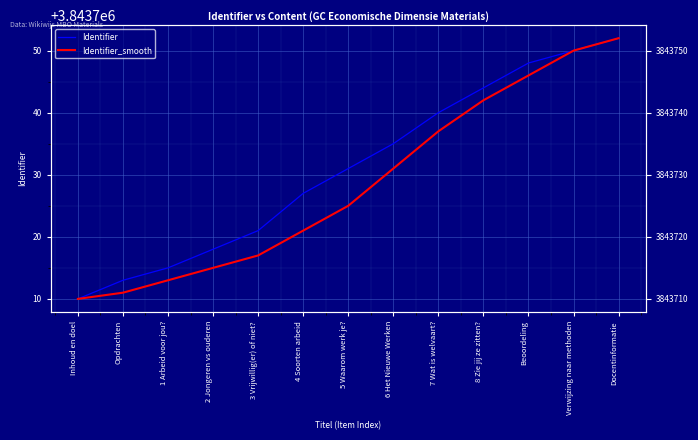

Reading left to right, list all the values displayed in this chart.

Identifier: Inhoud en doel=3843710	Opdrachten=3843713	1 Arbeid voor jou?=3843715	2 Jongeren vs ouderen=3843718	3 Vrijwillig(er) of niet?=3843721	4 Soorten arbeid=3843727	5 Waarom werk je?=3843731	6 Het Nieuwe Werken=3843735	7 Wat is welvaart?=3843740	8 Zie jij ze zitten?=3843744	Beoordeling=3843748	Verwijzing naar methoden=3843750	Docentinformatie=3843752
Identifier_smooth: Inhoud en doel=3843710	Opdrachten=3843711	1 Arbeid voor jou?=3843713	2 Jongeren vs ouderen=3843715	3 Vrijwillig(er) of niet?=3843717	4 Soorten arbeid=3843721	5 Waarom werk je?=3843725	6 Het Nieuwe Werken=3843731	7 Wat is welvaart?=3843737	8 Zie jij ze zitten?=3843742	Beoordeling=3843746	Verwijzing naar methoden=3843750	Docentinformatie=3843752